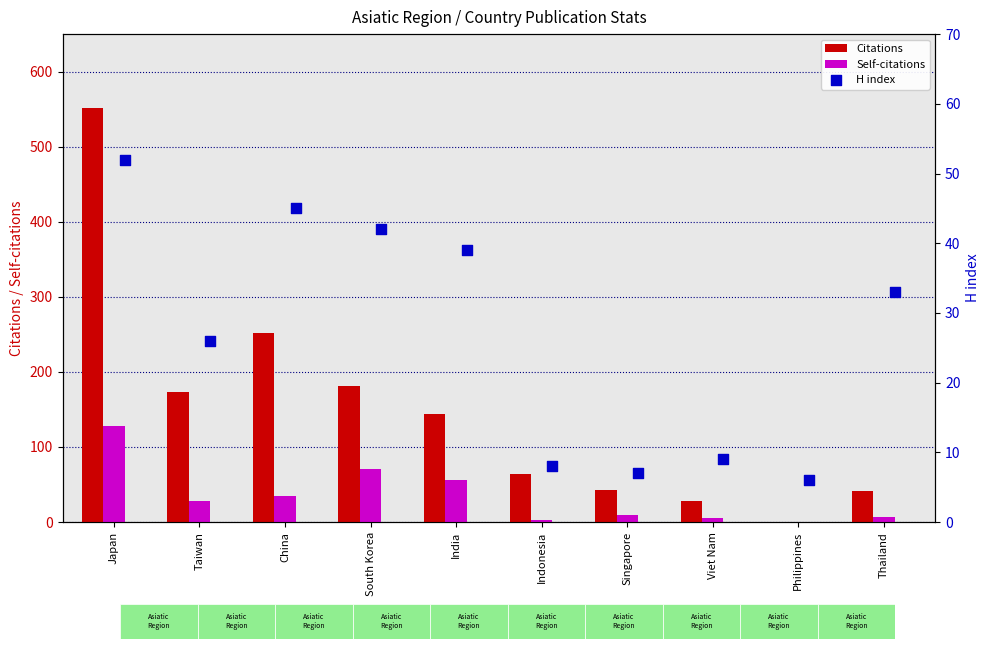

Which series has the largest total across all categories?

Citations